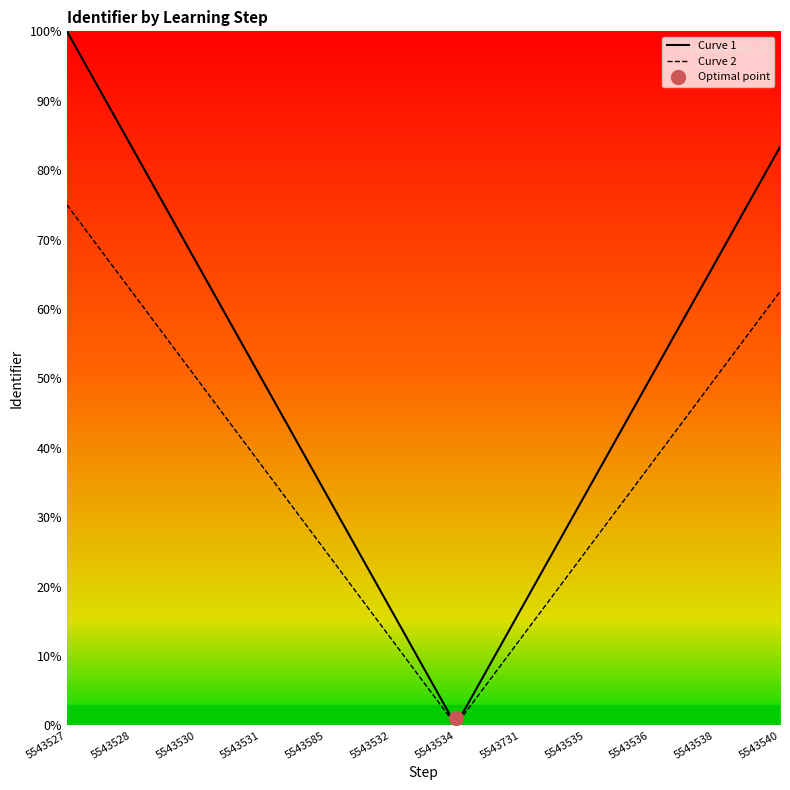

True or false: Curve 1 has a value of 119.1 at 5543538.

False